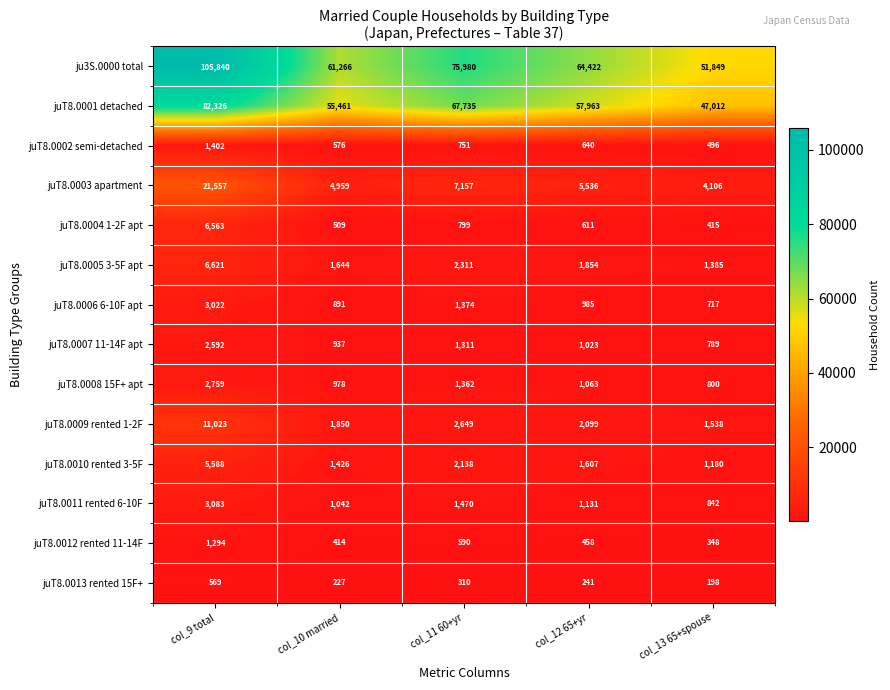

The juT8.0011 rented 6-10F series shows 842 at col_13 65+spouse. True or false?

True